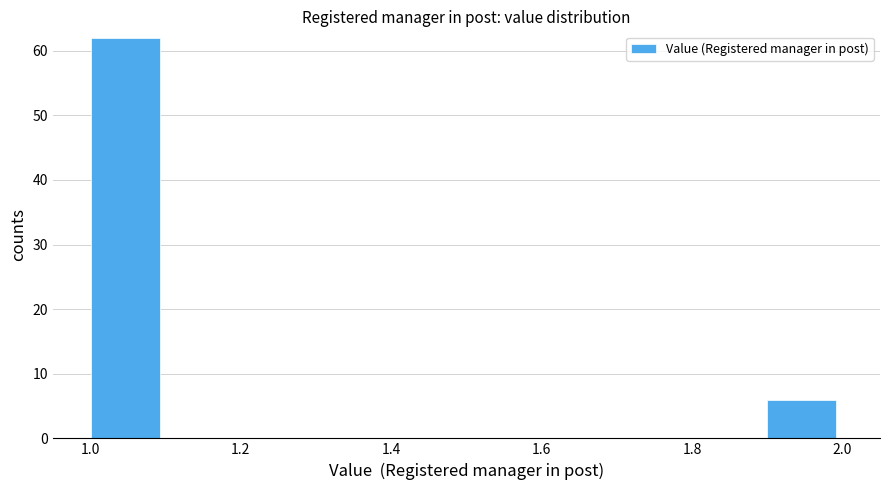

Reading left to right, list every bar in this chart as the range it spans on the x-axis followed by its height. The values are not printed on the chart, so give them approximately, as read against the axis.

1.0 to 1.1: 62
1.1 to 1.2: 0
1.2 to 1.3: 0
1.3 to 1.4: 0
1.4 to 1.5: 0
1.5 to 1.6: 0
1.6 to 1.7: 0
1.7 to 1.8: 0
1.8 to 1.9: 0
1.9 to 2.0: 6